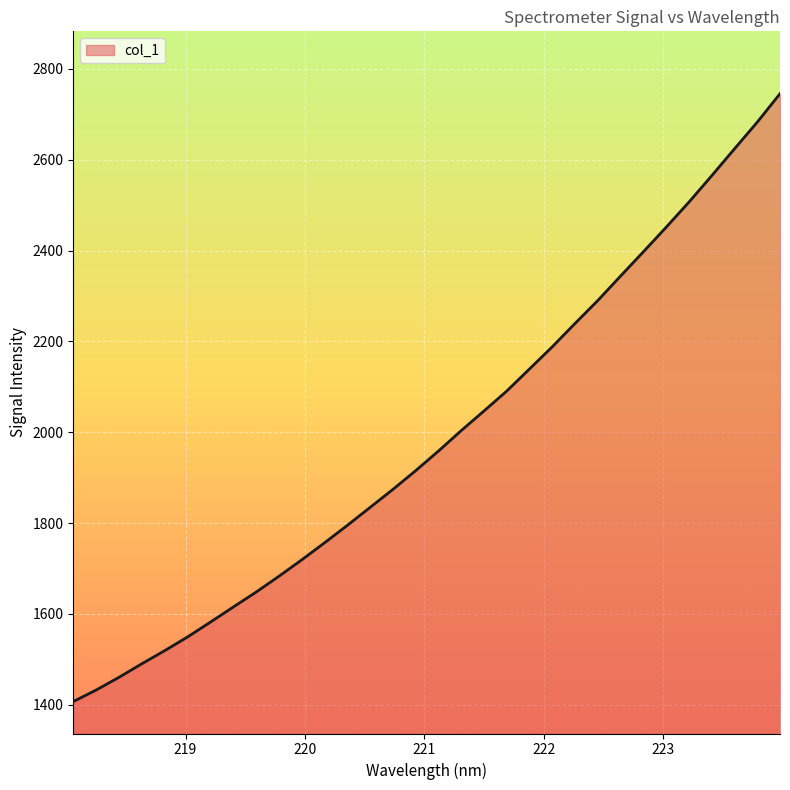

What is the average value?

1985.8